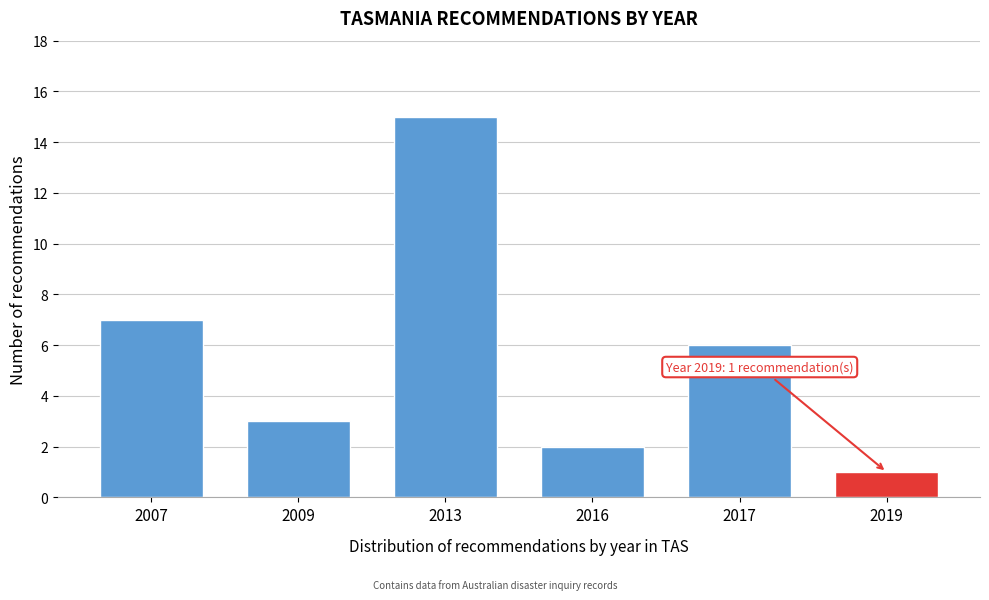

Reading right to left, list all the values displayed in this chart.

1	6	2	15	3	7